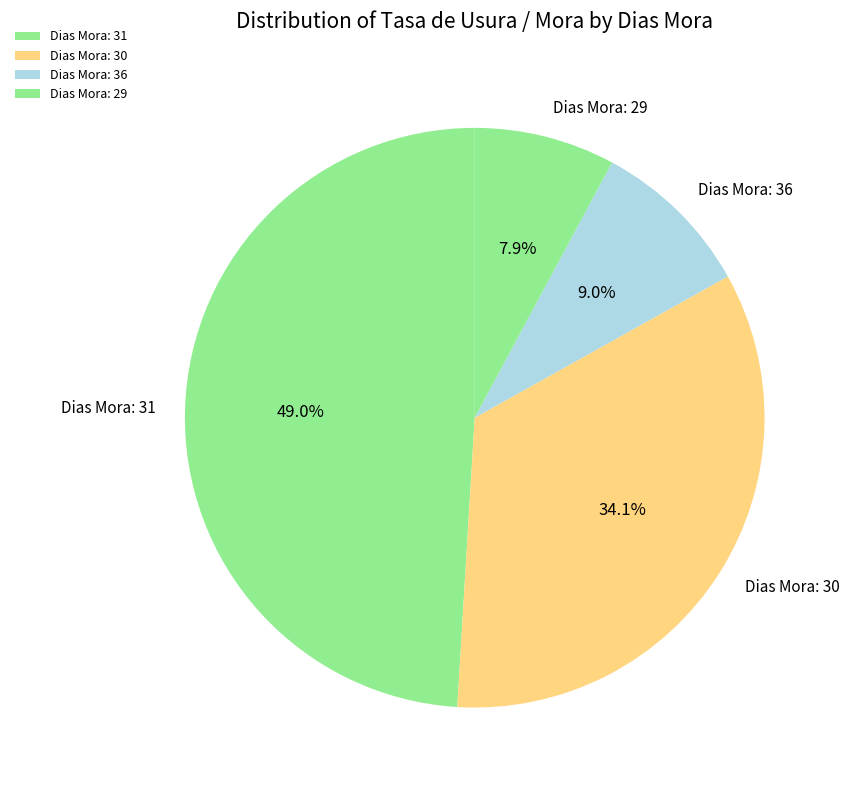

To the nearest percent, what is the difference between the largest and smallest slice percentages?

41%